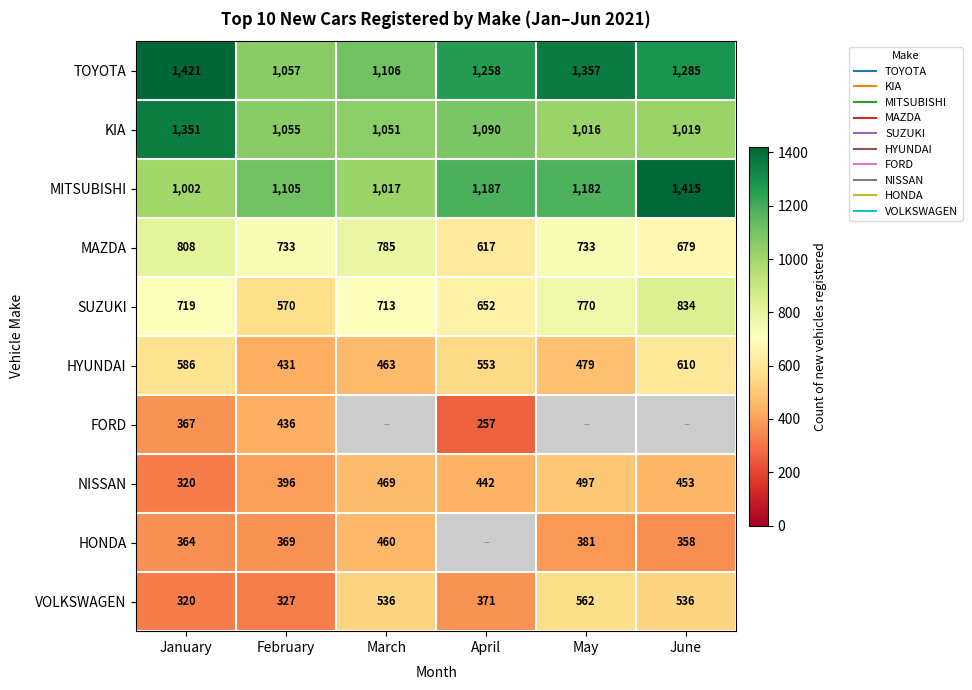

At which label is HYUNDAI closest to 520?

April